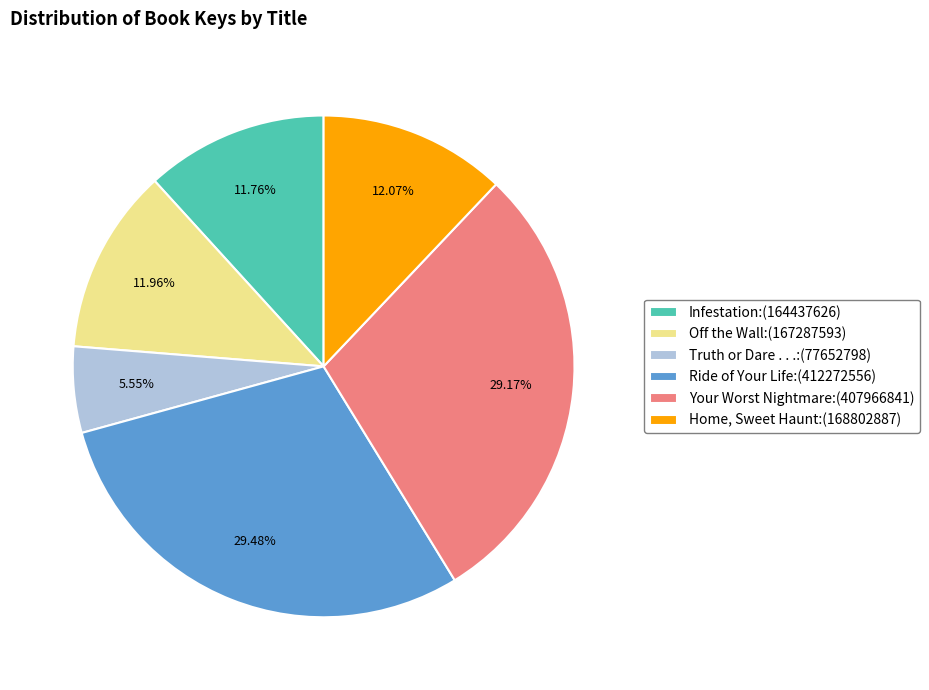

Is the sum of Home, Sweet Haunt:(168802887) and Infestation:(164437626) greater than half?

No